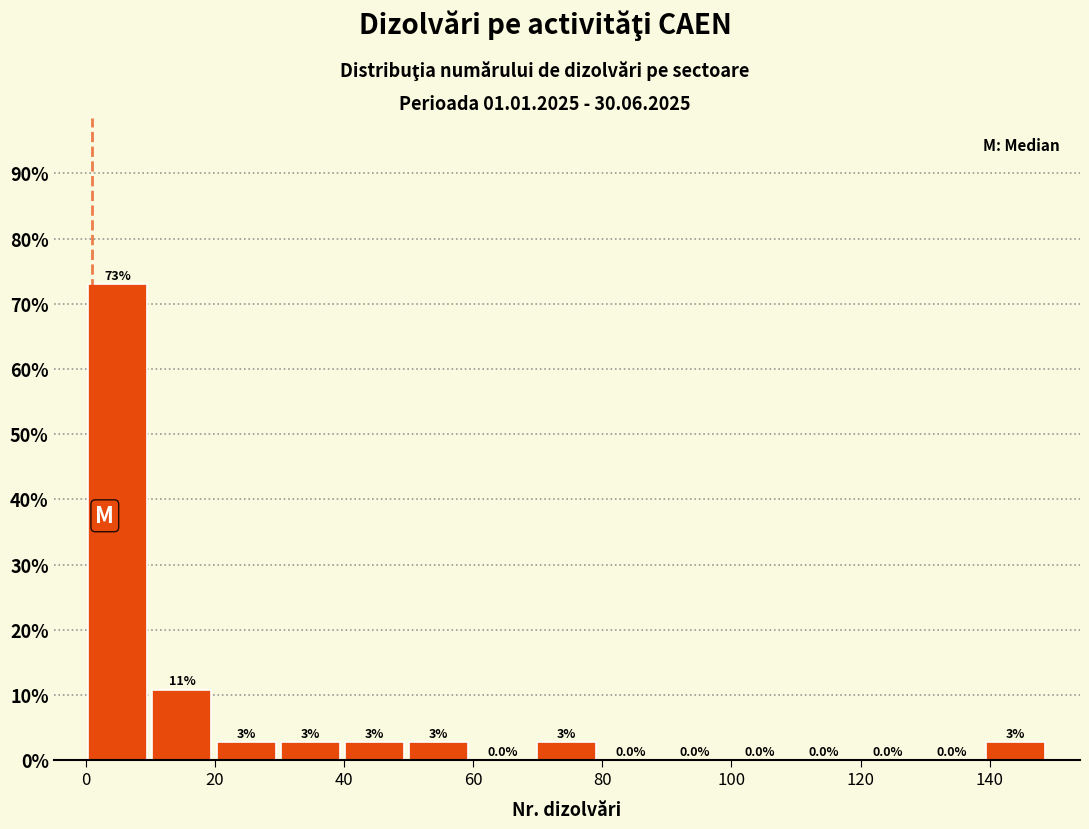

Over which range of the x-axis is the bar tallest?

0 to 10